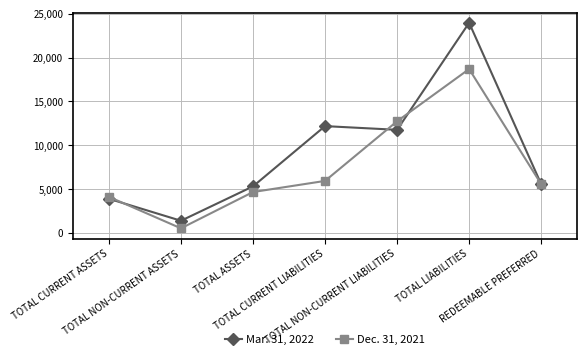

What is the difference between the maximum and minimum values in the Mar. 31, 2022 series?

22552